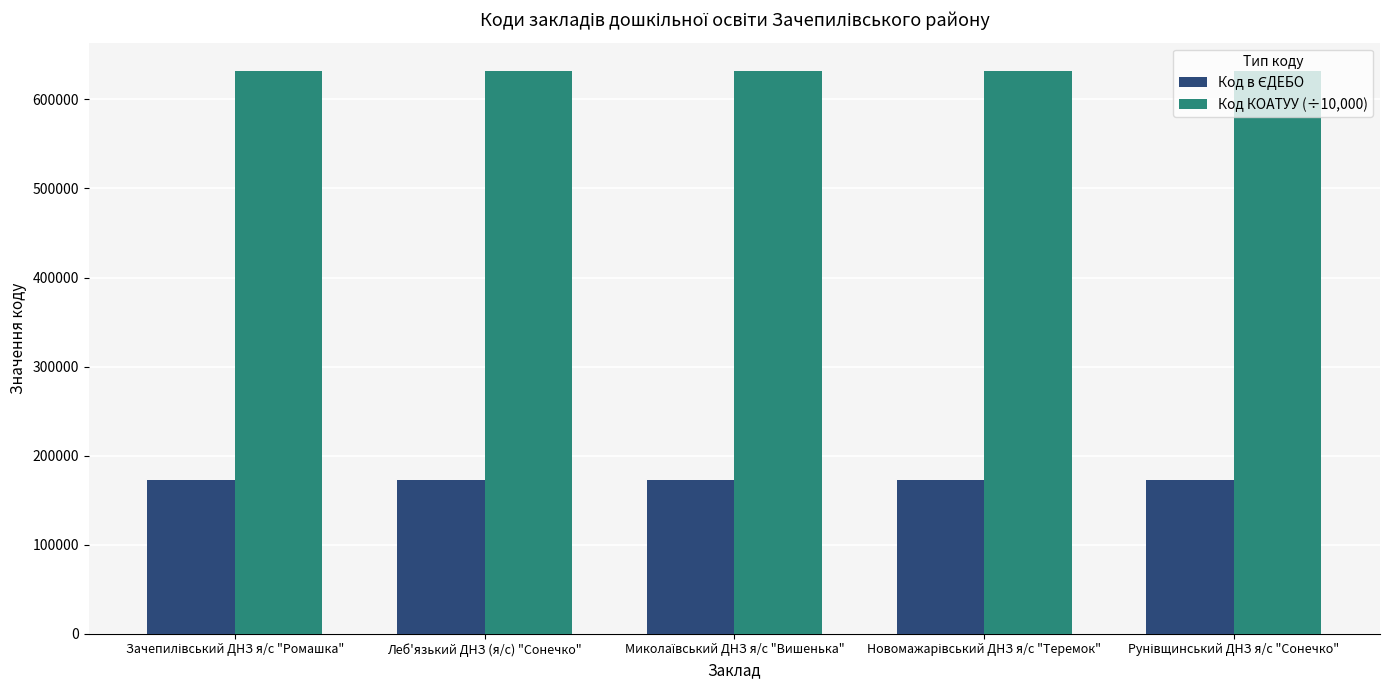

What is the maximum value shown in the chart?

632228.4